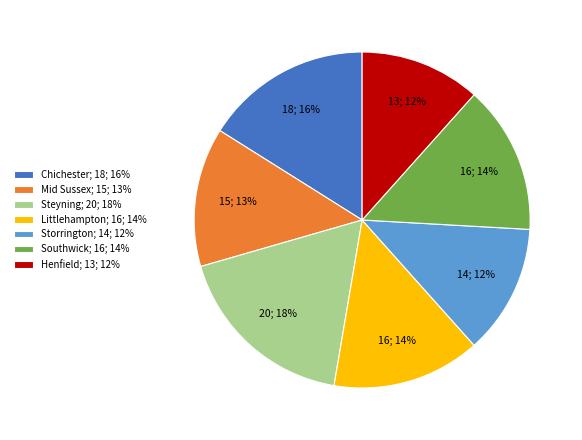

Does Steyning account for over 50% of the chart?

No